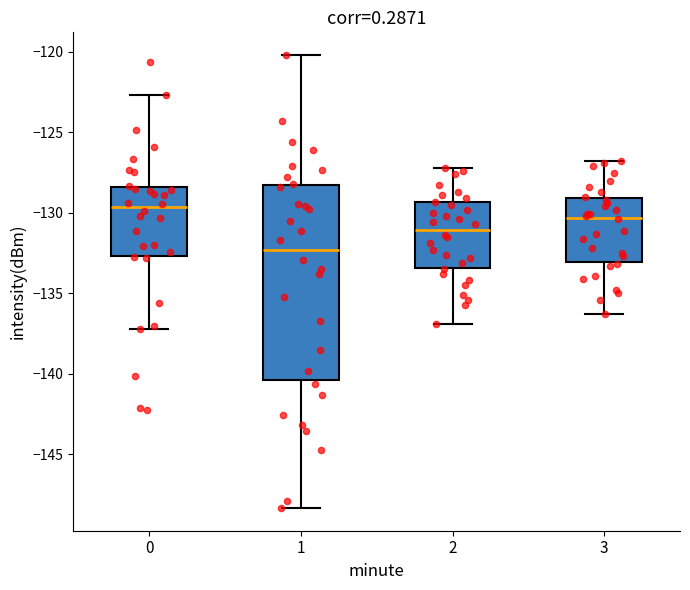

Where is the upper edge of the box at x = 1 on the y-axis? The values are not printed on the chart, so give them approximately, as read against the axis.

-128.0